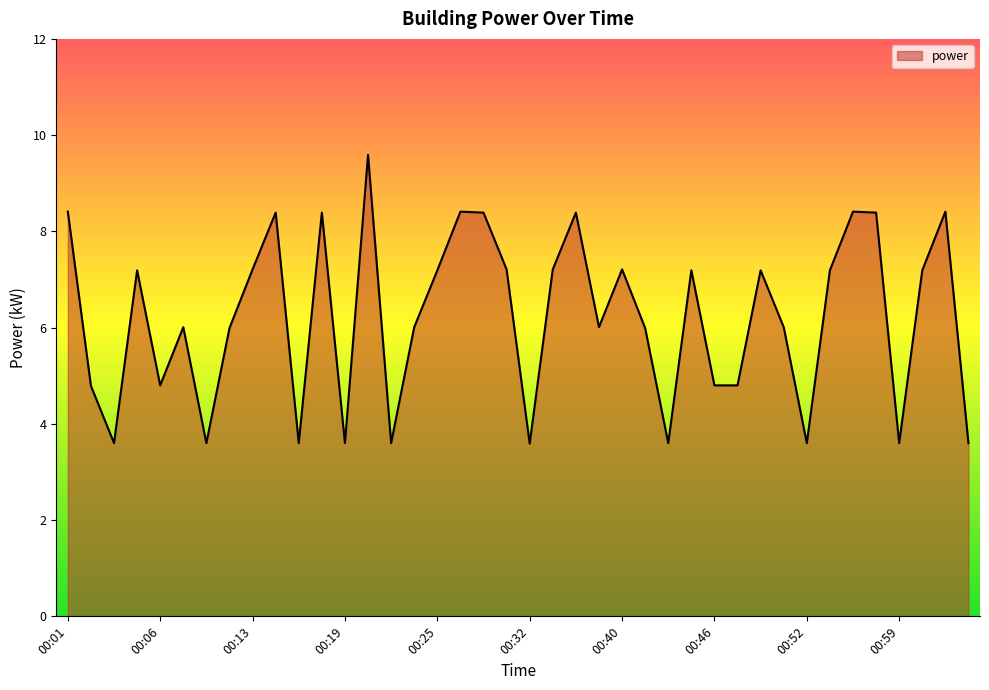

What is the minimum value shown in the chart?

3.6